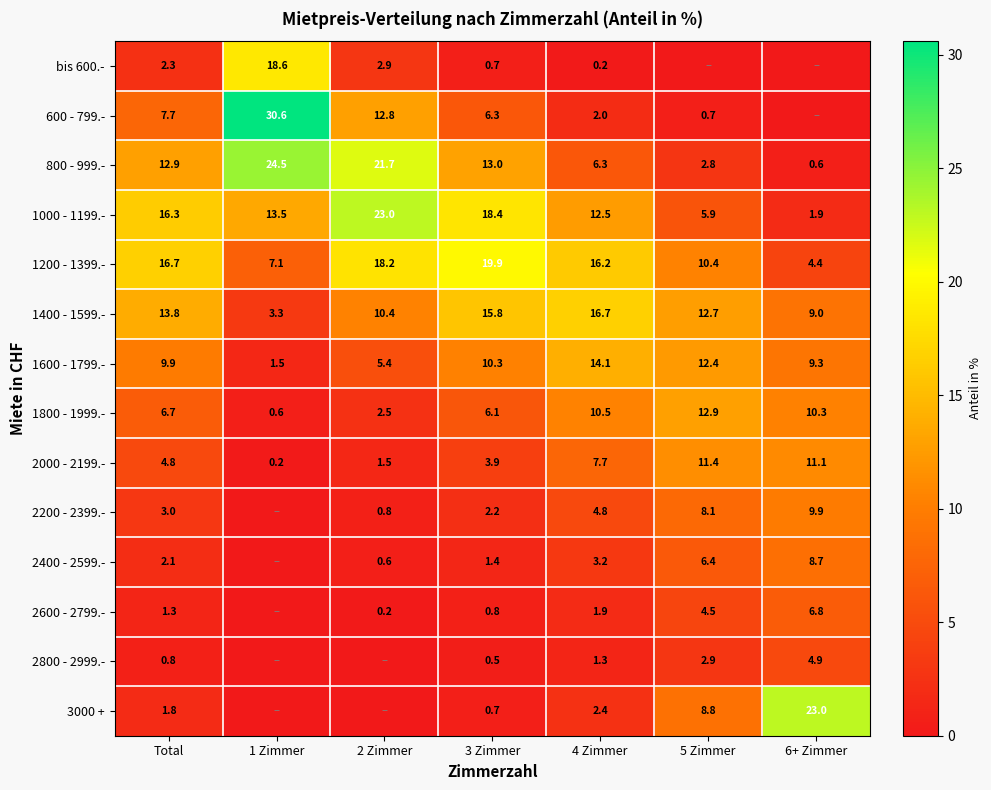

What is the sum of the 1600 - 1799.- values at 5 Zimmer and 2 Zimmer?

17.8